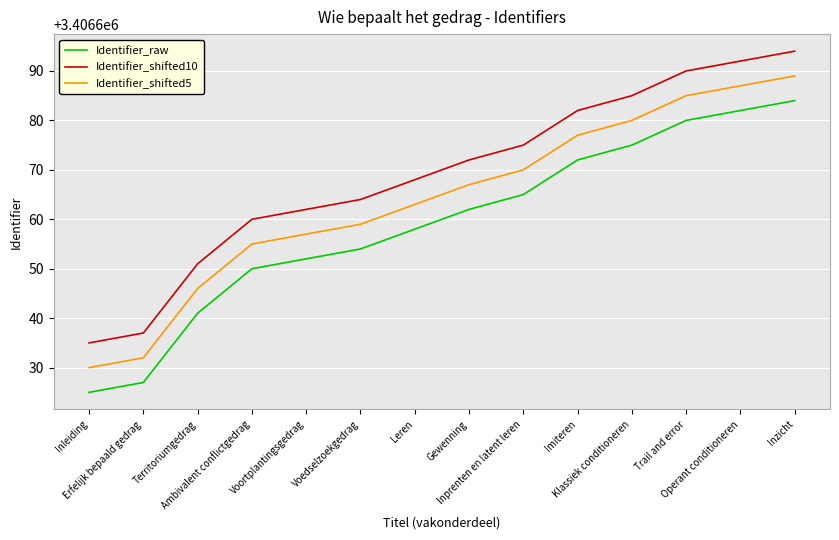

What is the difference between the maximum and minimum values in the Identifier_shifted10 series?

59